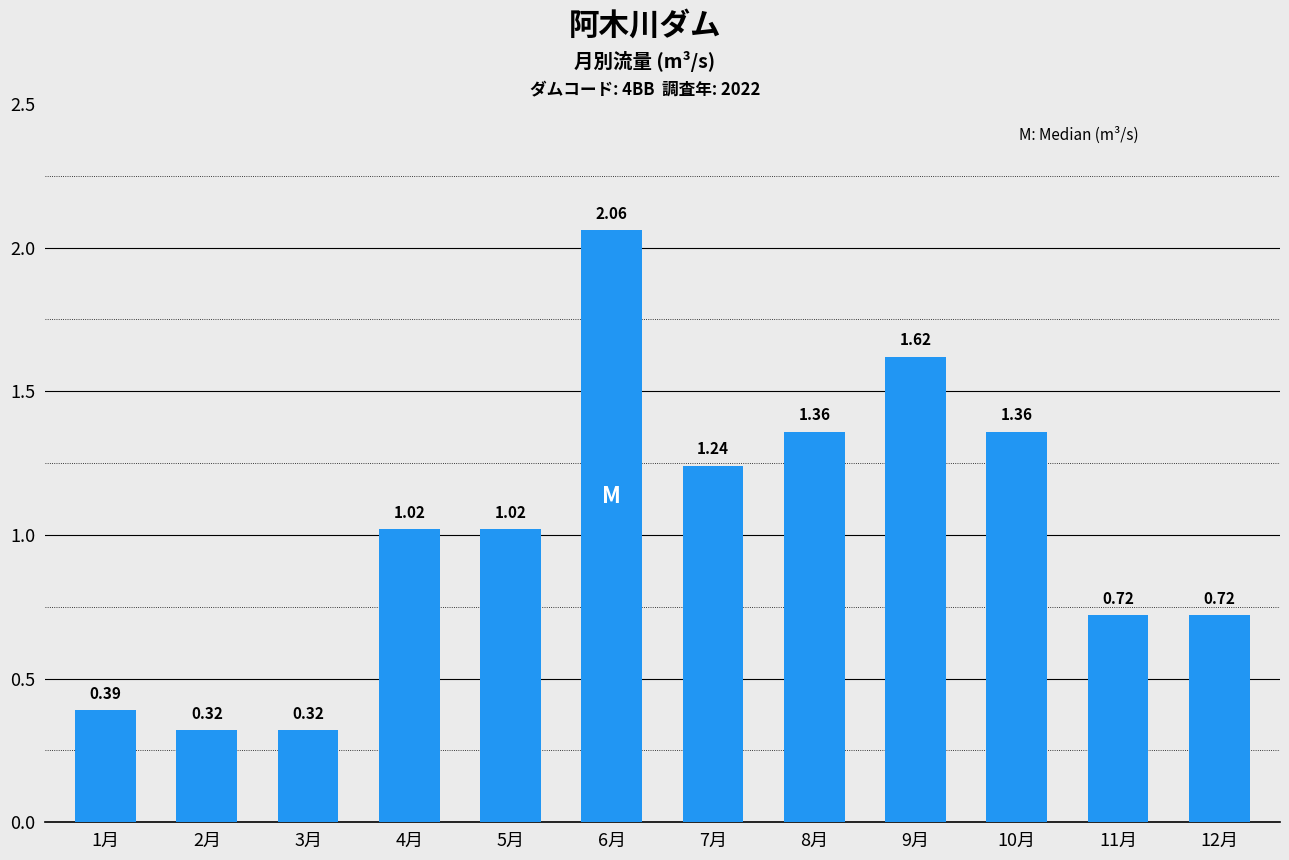

What is the difference between the maximum and minimum values?

1.7